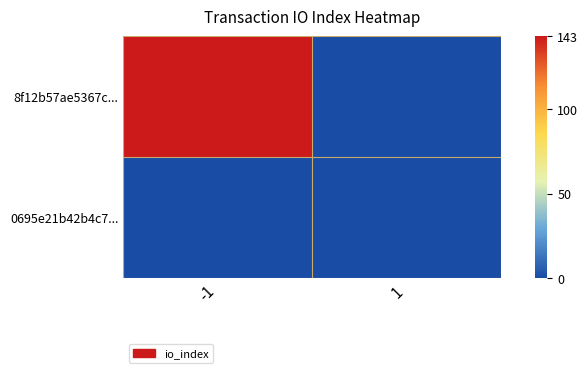

Reading left to right, transcribe all the data shown in this chart.

8f12b57ae5367c...: -1=143	1=0
0695e21b42b4c7...: -1=0	1=0